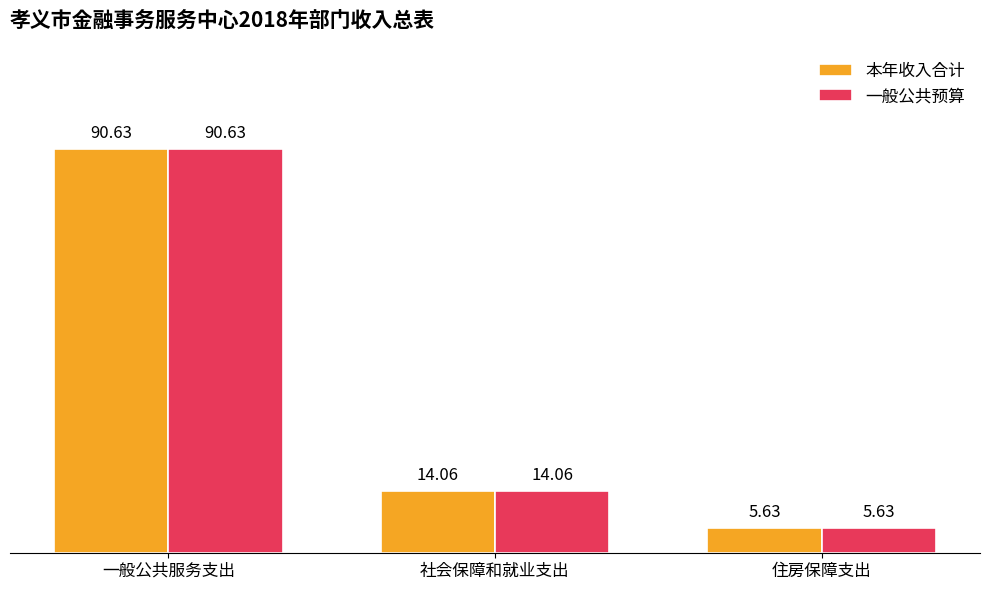

Which category has the highest value in the 本年收入合计 series?

一般公共服务支出